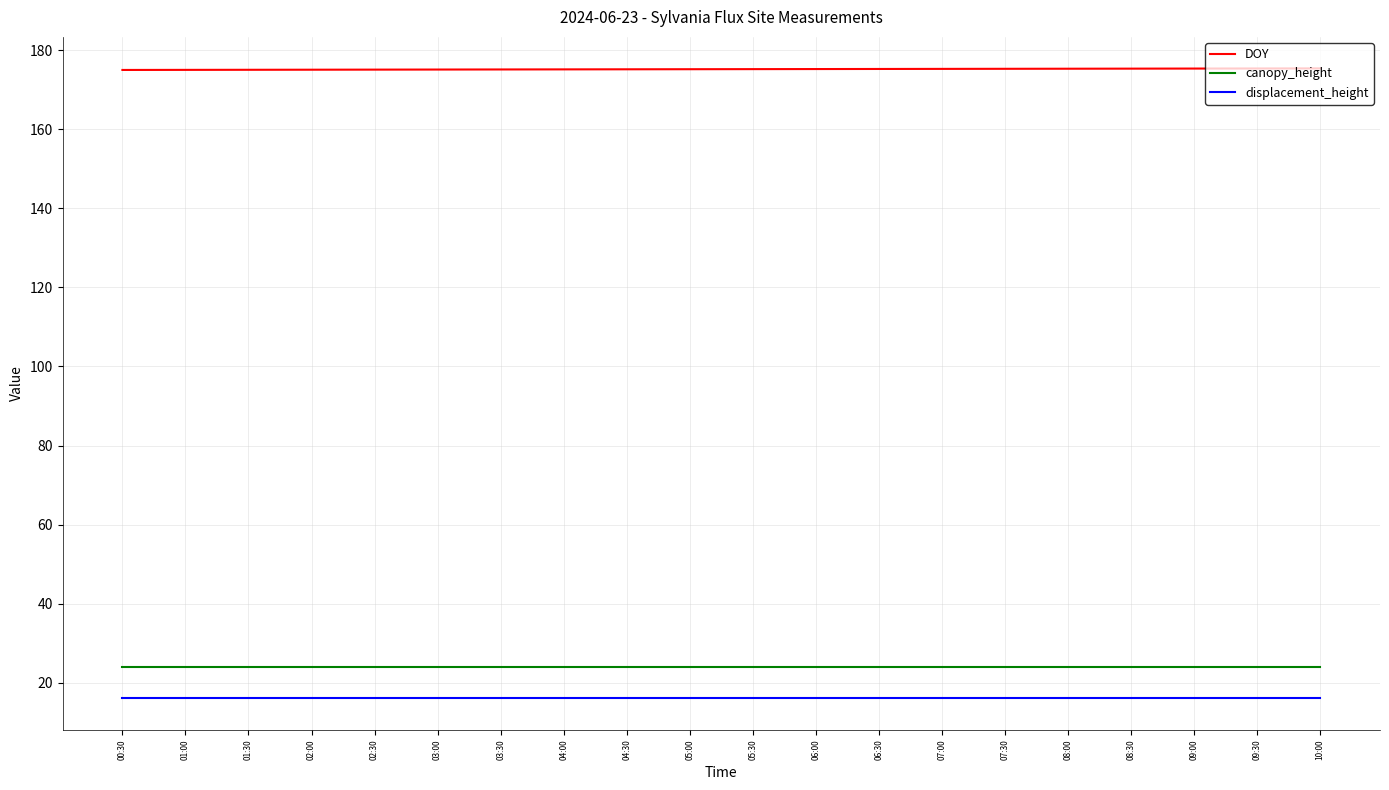

Read the displacement_height value at 10:00.

16.0